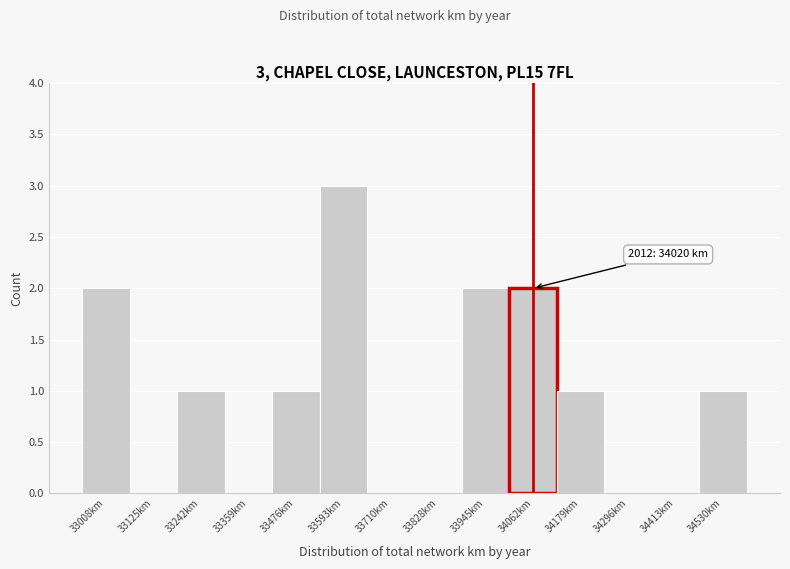

Over which range of the x-axis is the bar tallest?

33540 to 33660